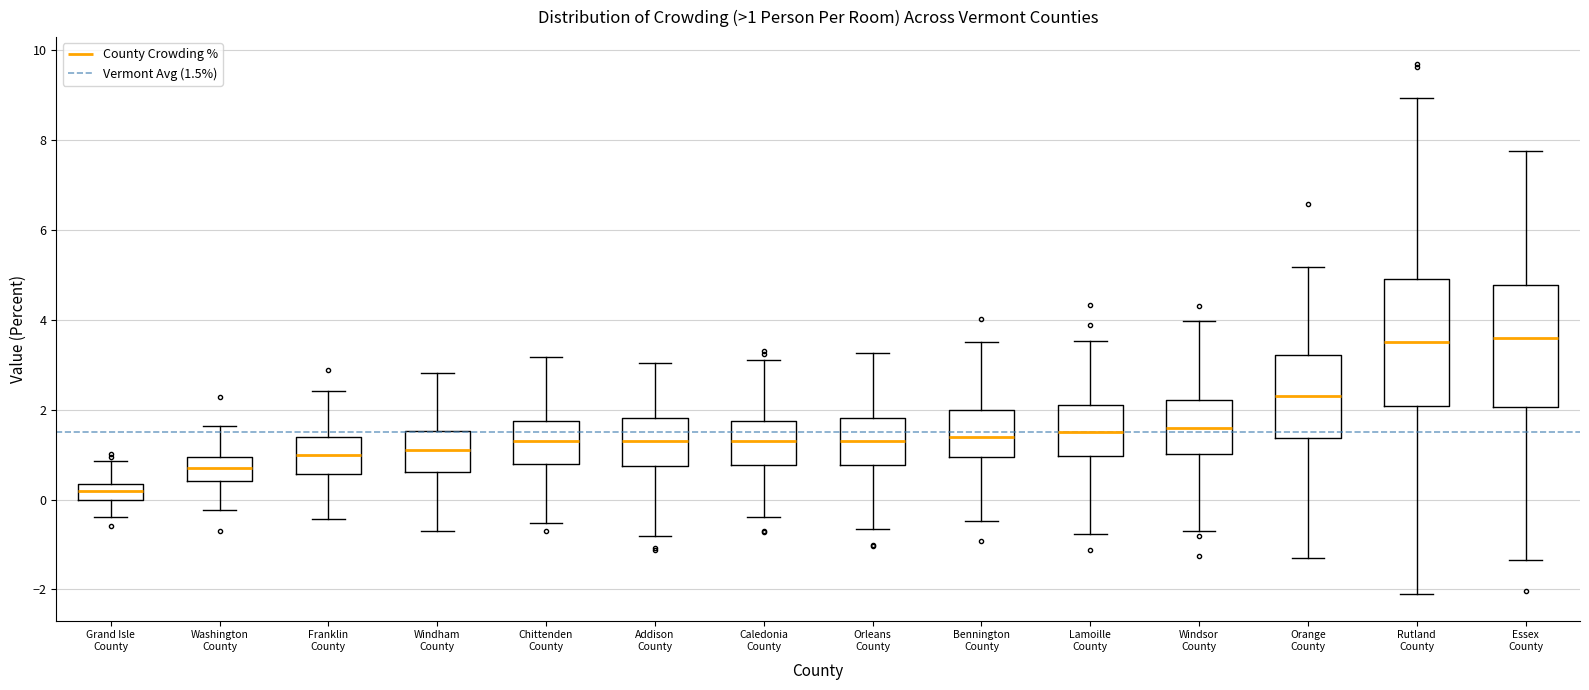

Which box has the lowest median line?

Grand Isle County